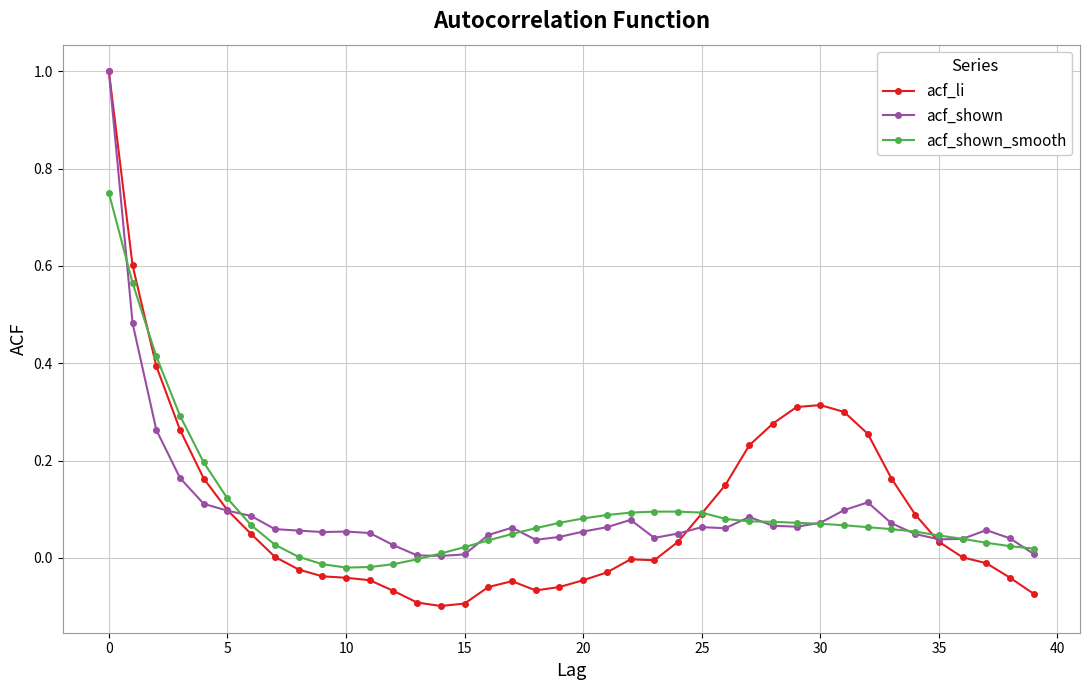

What is the maximum value for acf_li?

1.0